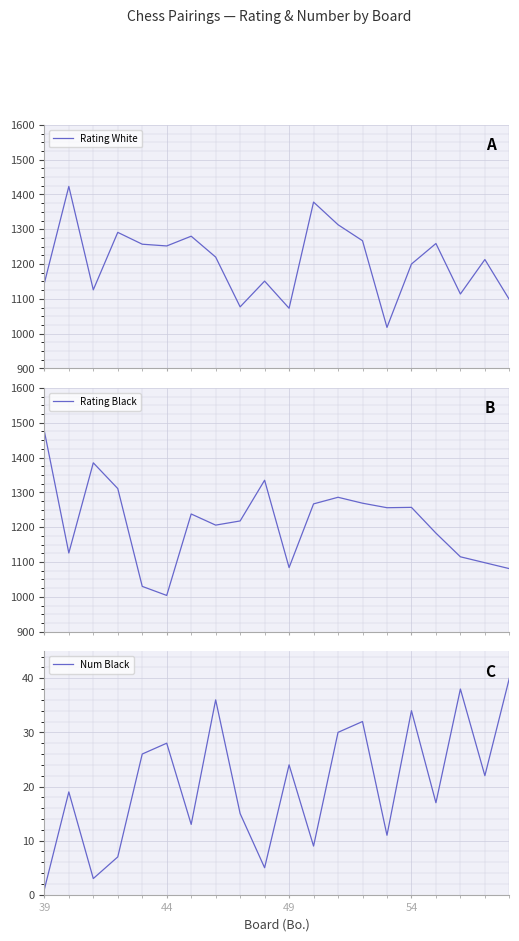

How many values in the Rating White series exceed 1220?

9